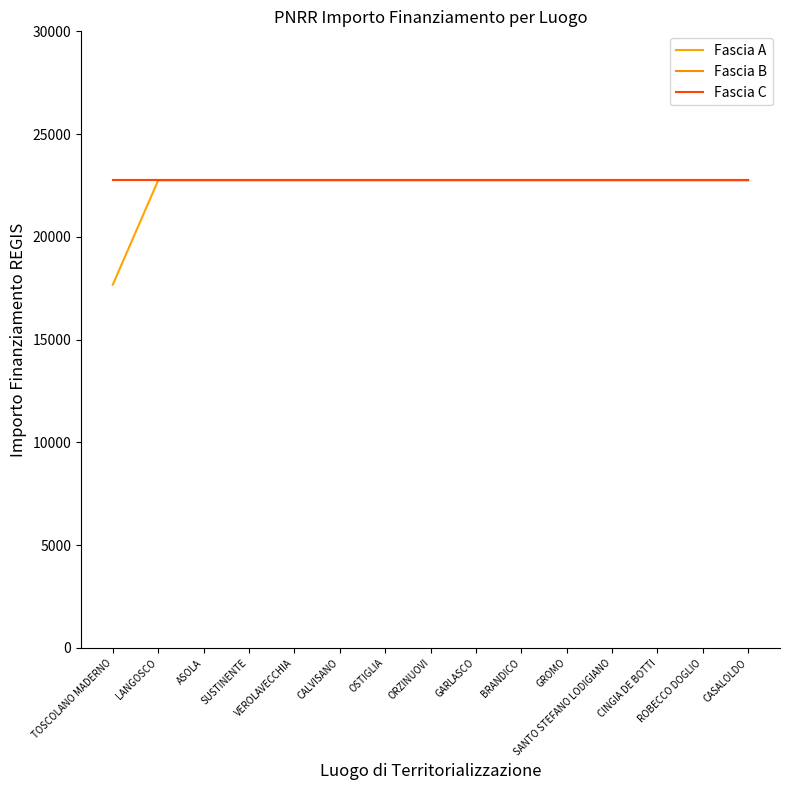

What is the average value of the Fascia B series?

22750.0